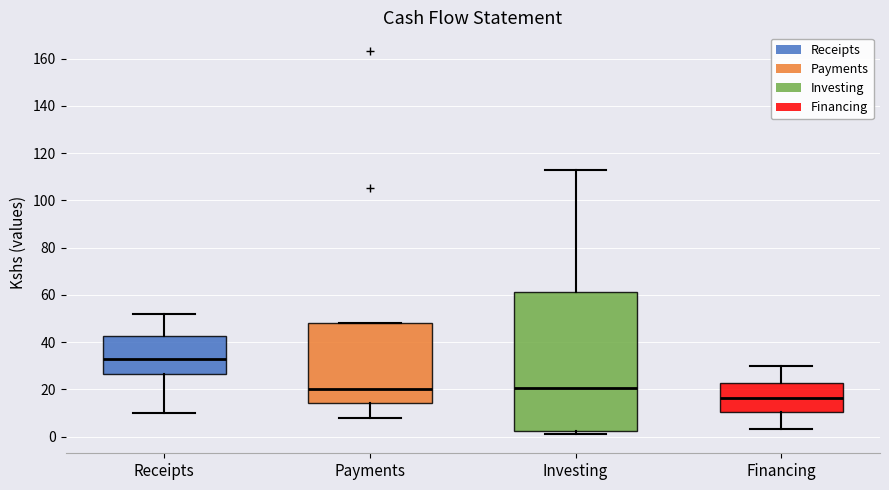

Where does the upper whisker of the box for Financing end on the y-axis? The values are not printed on the chart, so give them approximately, as read against the axis.

30